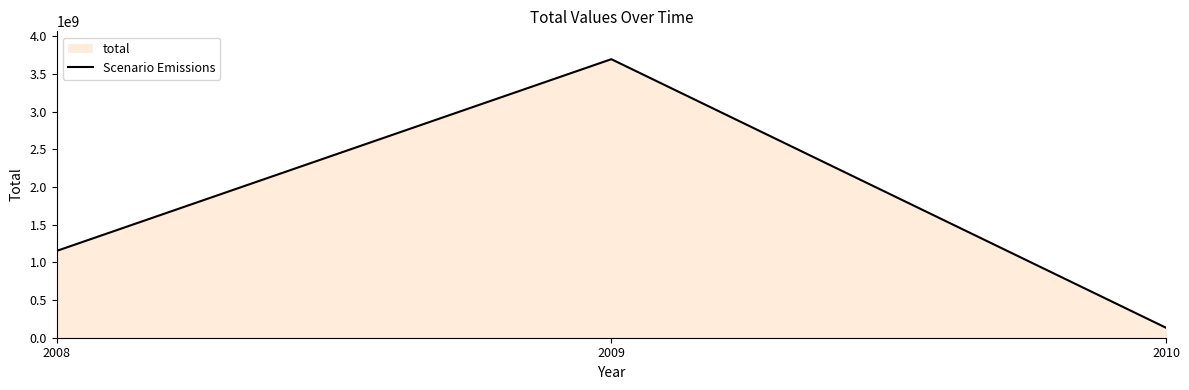

List the labels in order of value, smallest first.

2010, 2008, 2009